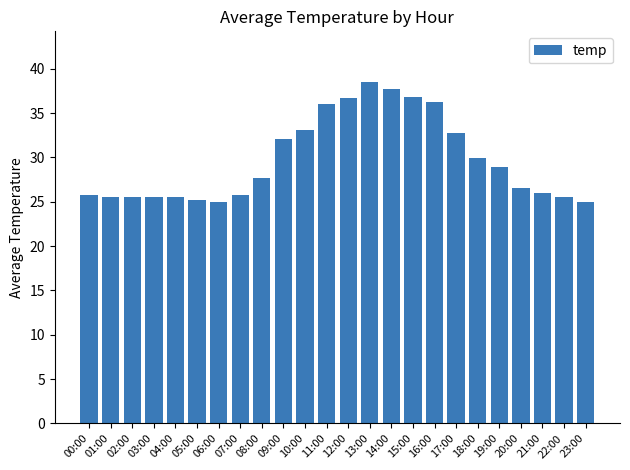

What is the difference between the values at 16:00 and 23:00?

11.3